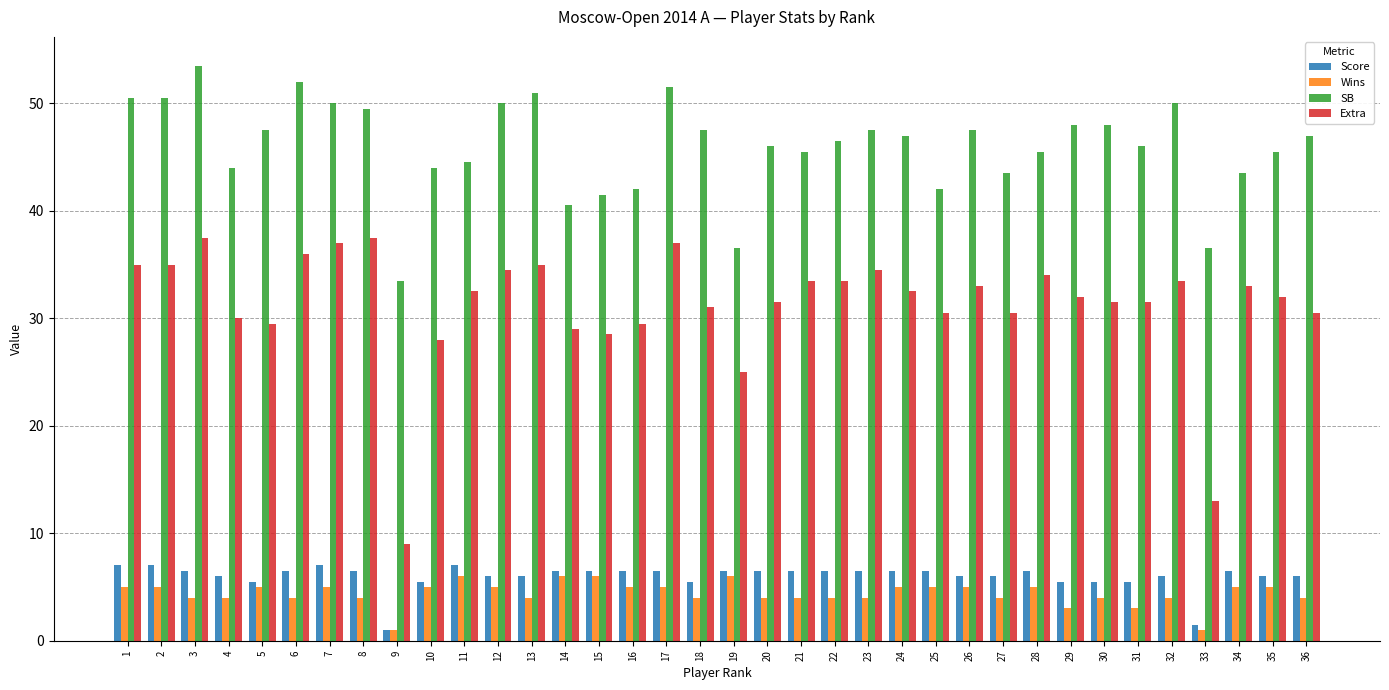

What is the spread (max minus min) of values at 31?

43.0